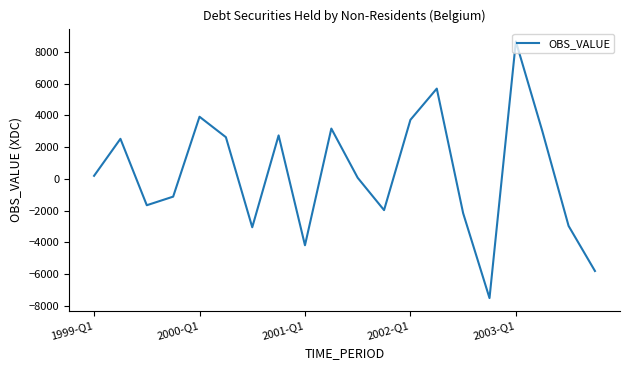

What is the minimum value shown in the chart?

-7505.1